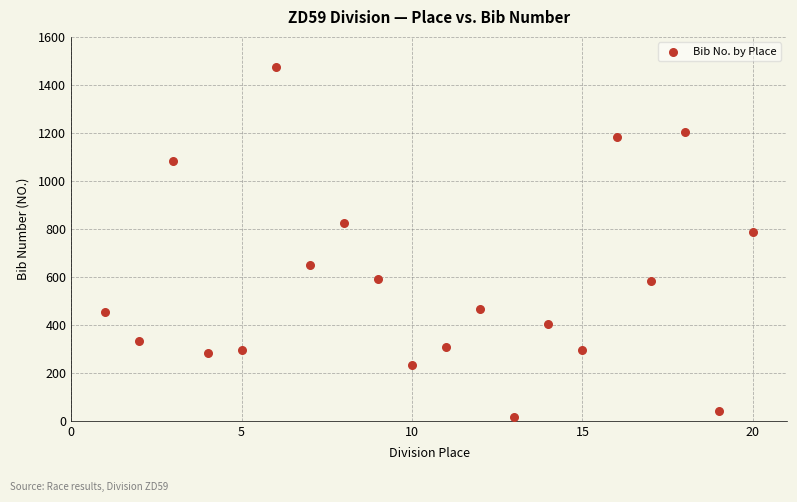

What is the range of Y values (max minus min)?

1457